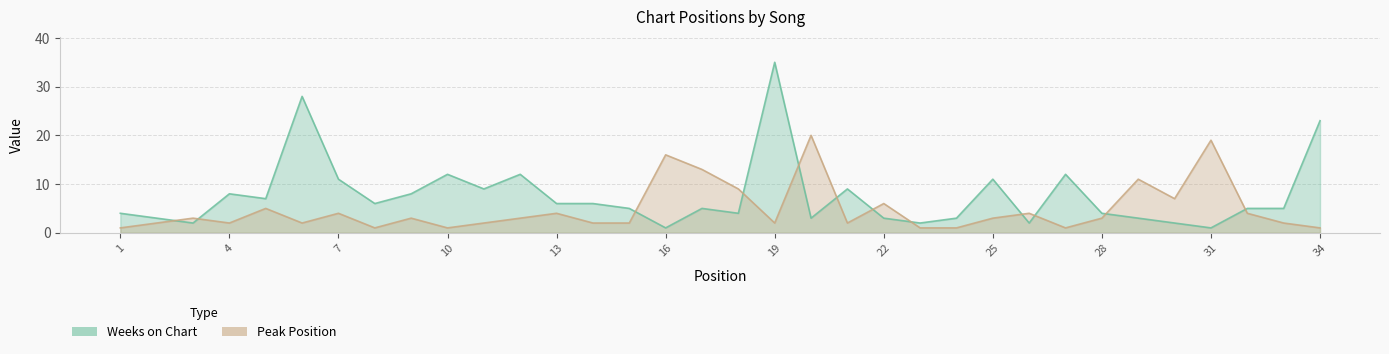

At which category is the sum across all series the highest?

19